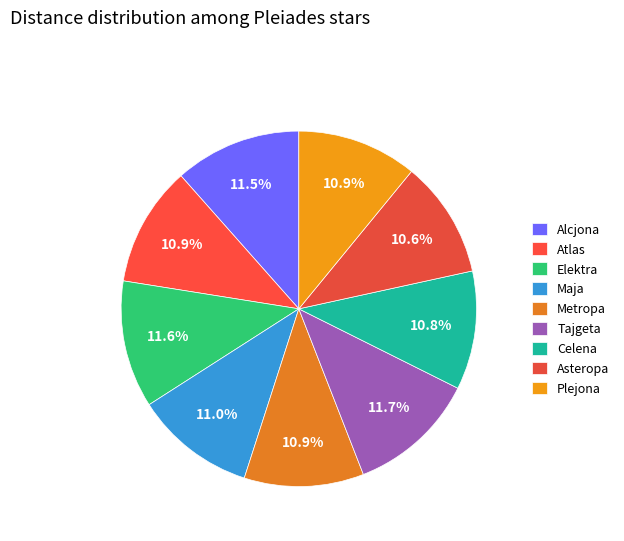

Which slice is the largest?

Tajgeta